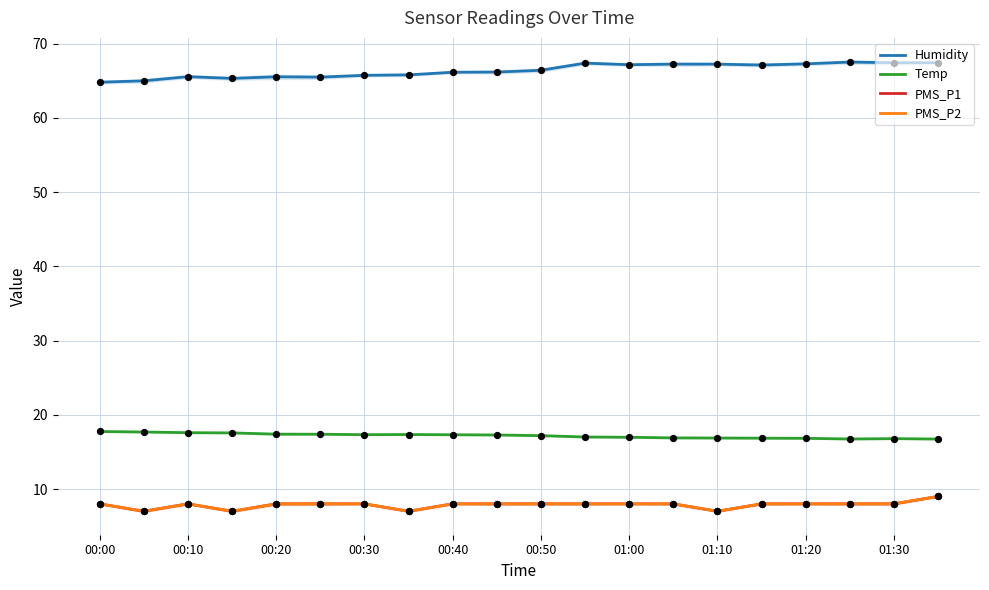

Which series reaches the minimum Y coordinate?

PMS_P1